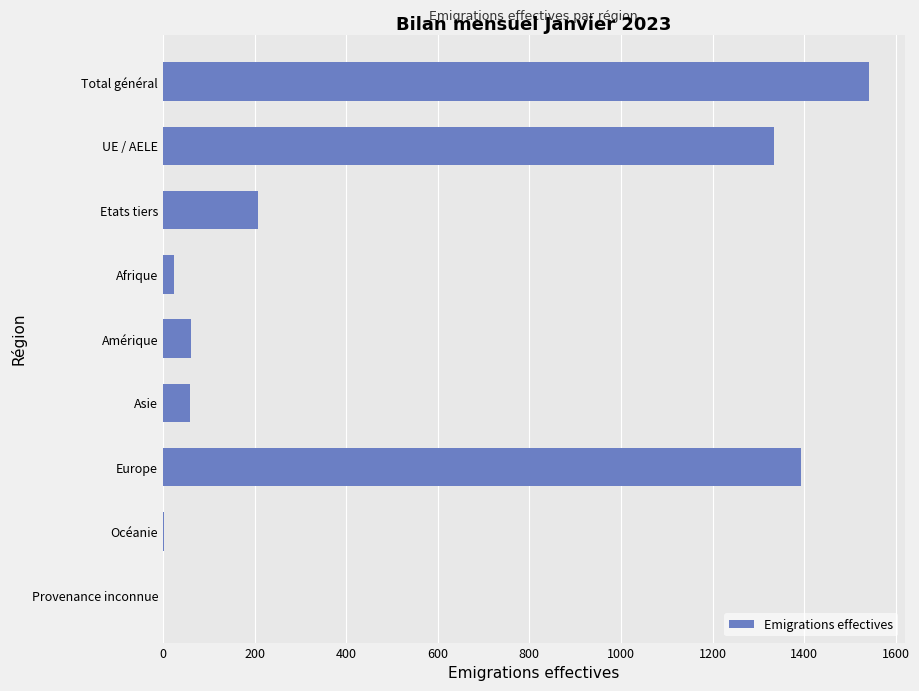

How many data points does each series have?

9